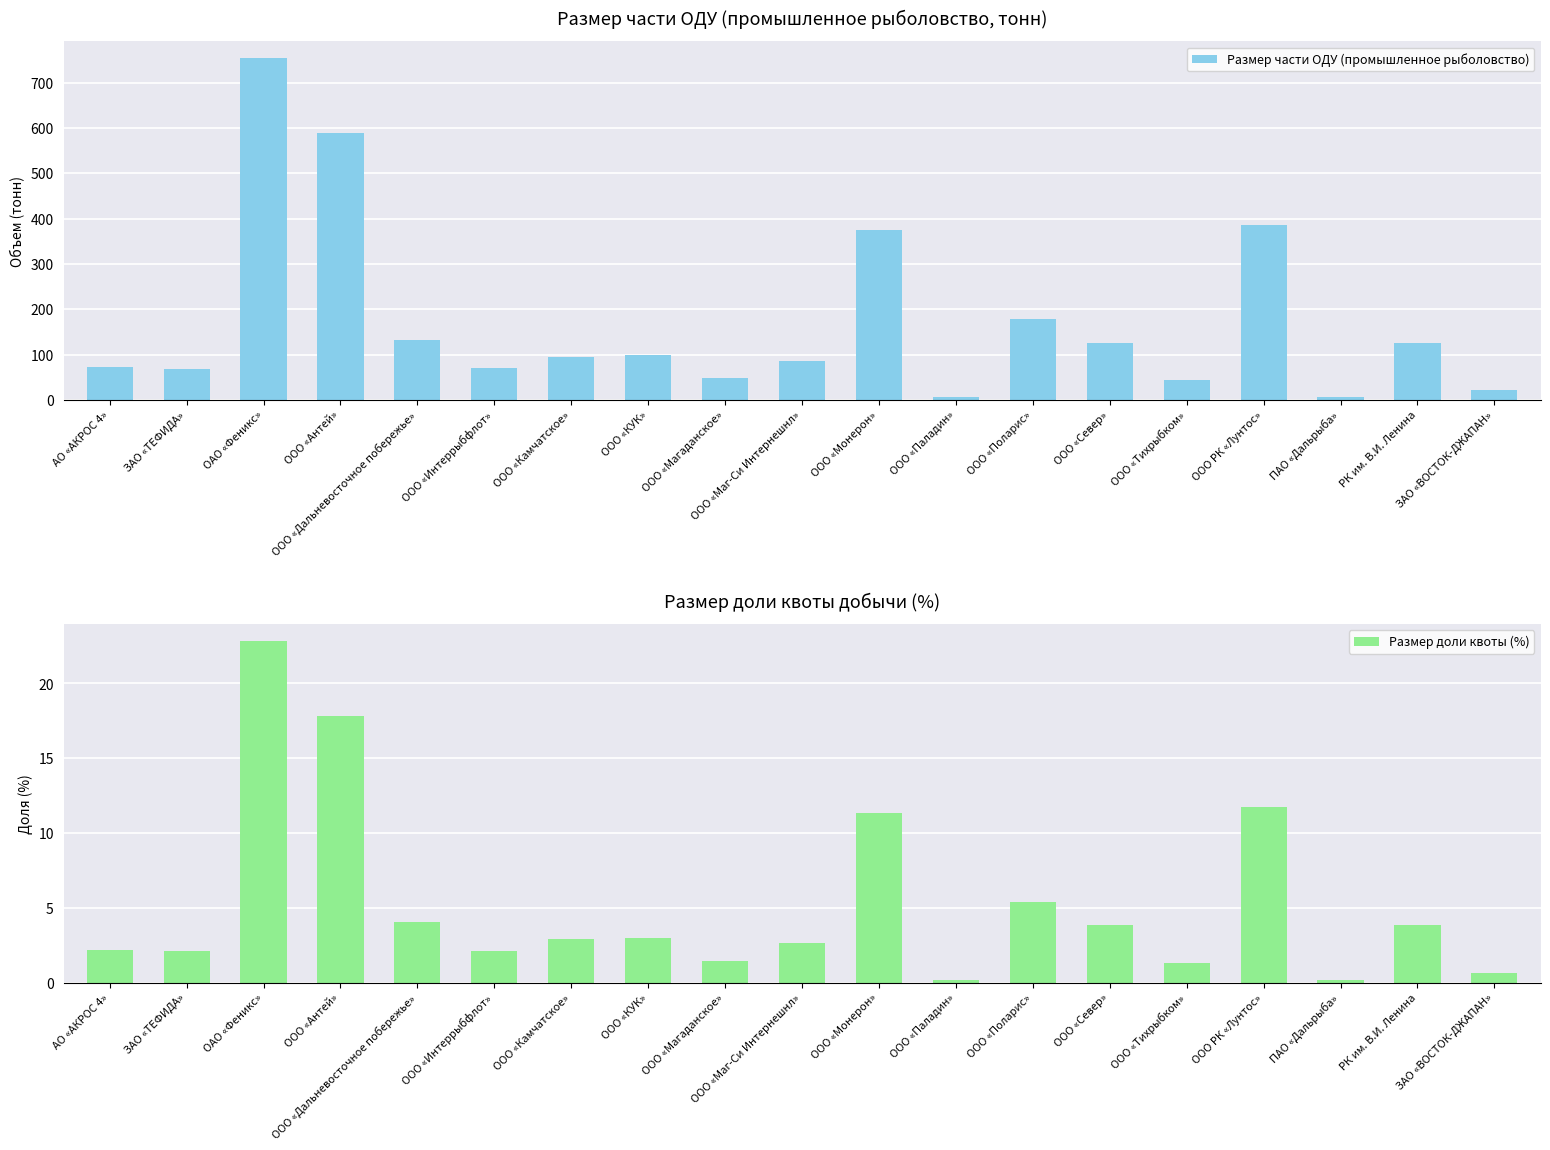

Reading left to right, transcribe all the data shown in this chart.

Размер части ОДУ (промышленное рыболовство): 72.2	69.1	753.9	588.2	133.1	69.4	95.7	98.4	48.6	86.7	374.4	5.8	178.2	126.8	43.9	386.5	6.4	126.7	22.1
Размер доли квоты (%): 2.2	2.1	22.8	17.8	4.0	2.1	2.9	3.0	1.5	2.6	11.3	0.2	5.4	3.8	1.3	11.7	0.2	3.8	0.7